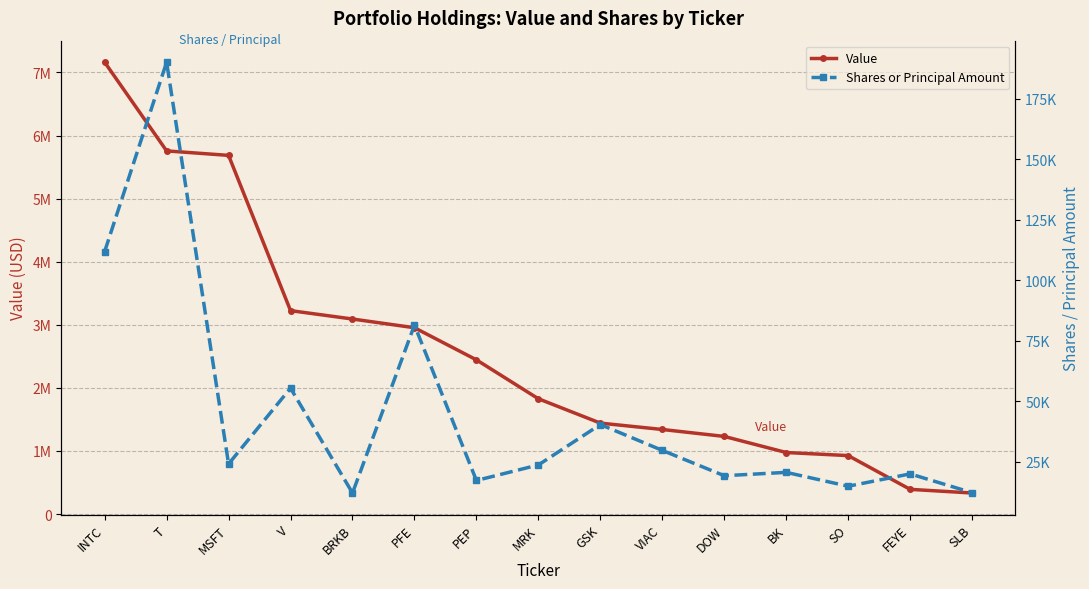

Is the value of Value at MSFT greater than the value of Shares or Principal Amount at FEYE?

Yes